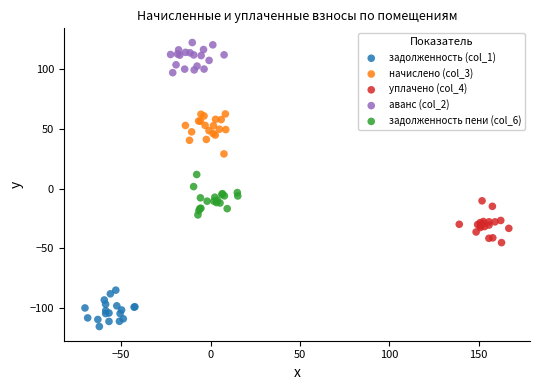

Which series reaches the minimum Y coordinate?

задолженность (col_1)